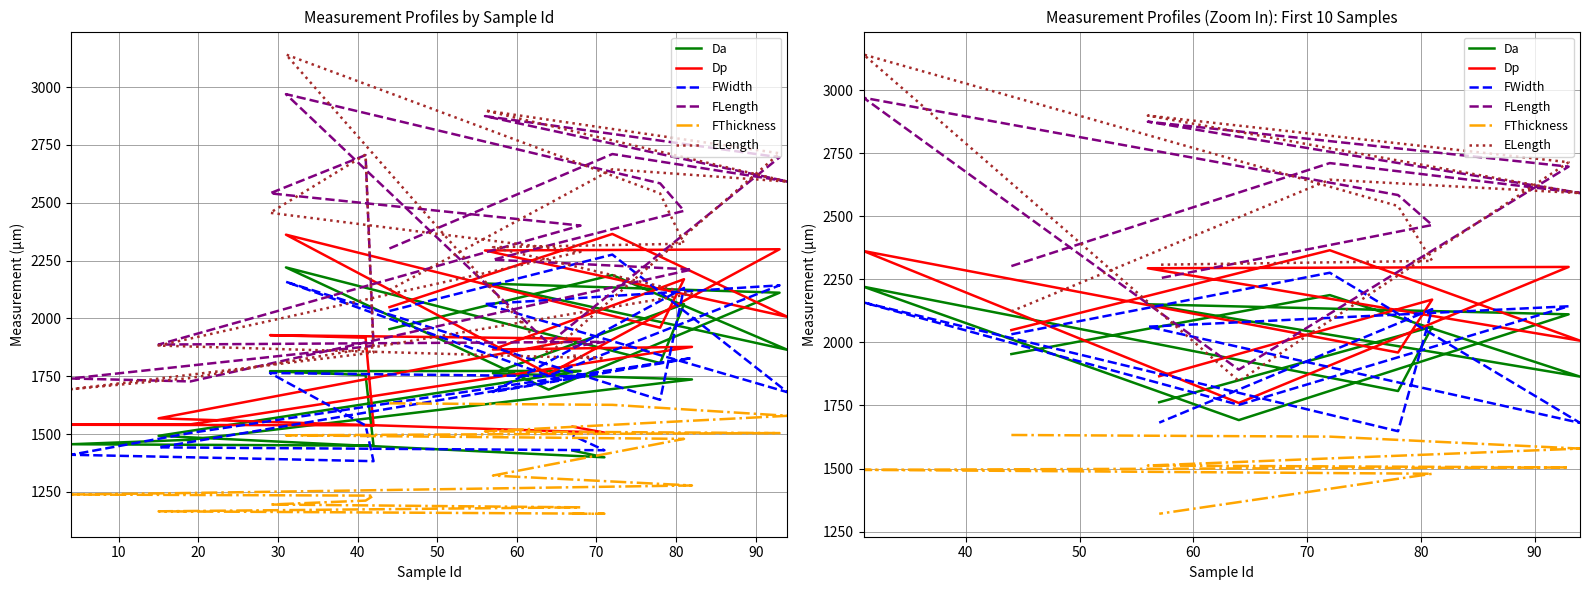

Where is FLength nearest to the value 2430?

80